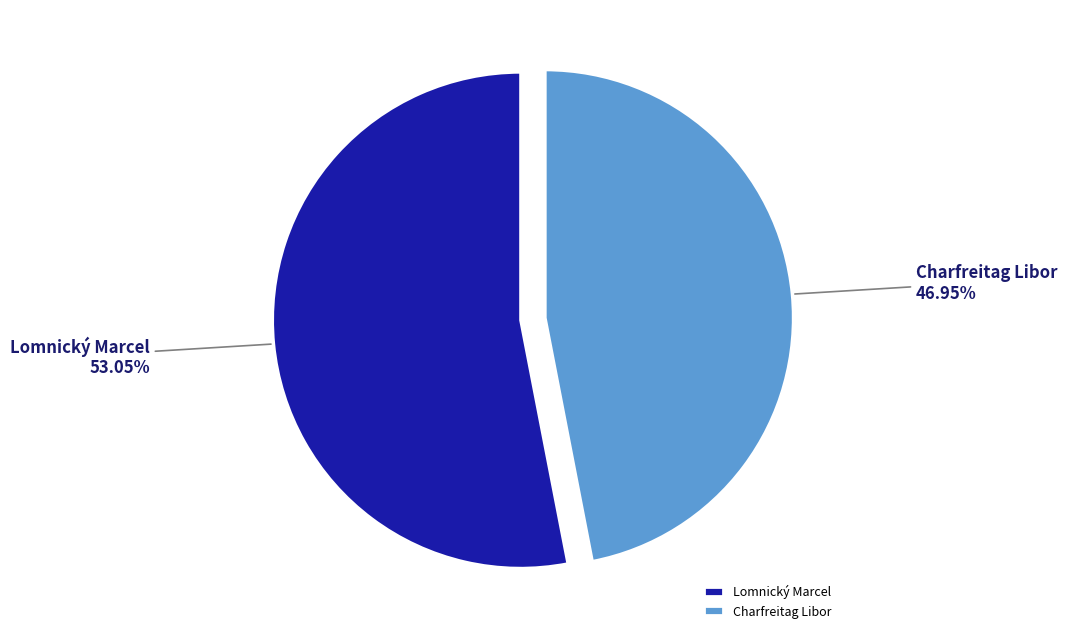

What is the ratio of the value at Charfreitag Libor to the value at Lomnický Marcel?

0.9